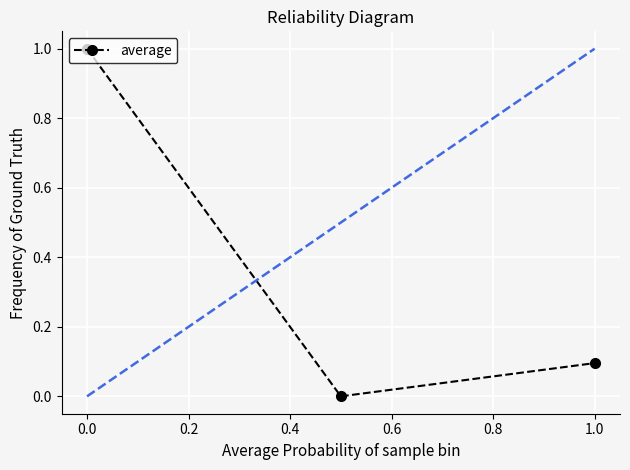

What is the difference between the second highest and minimum values?

0.1